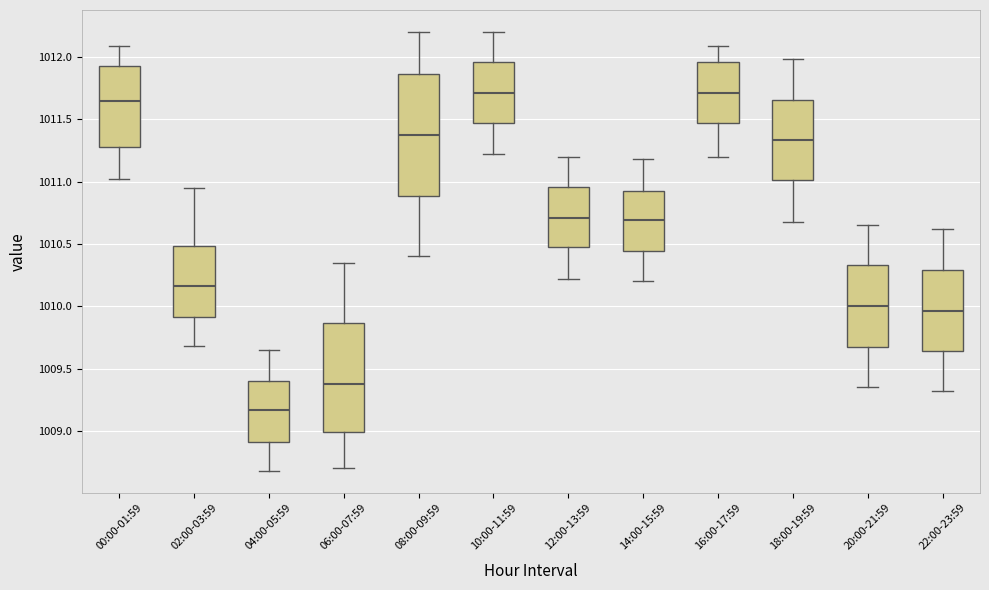

Where is the lower edge of the box for 00:00-01:59 on the y-axis? The values are not printed on the chart, so give them approximately, as read against the axis.

1011.30